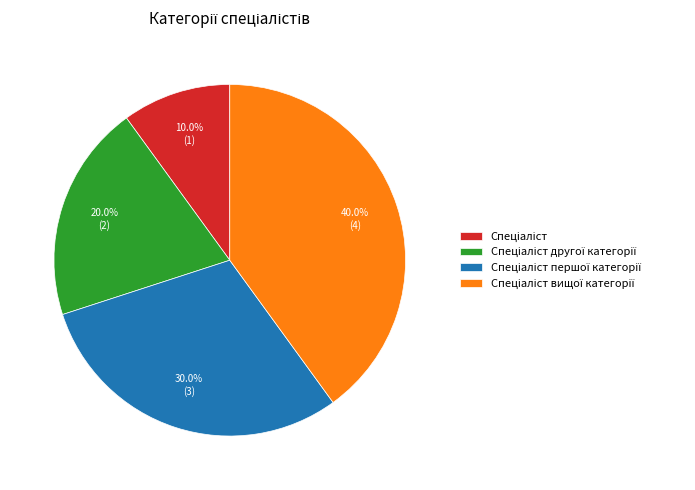

Is there a majority slice in this chart?

No